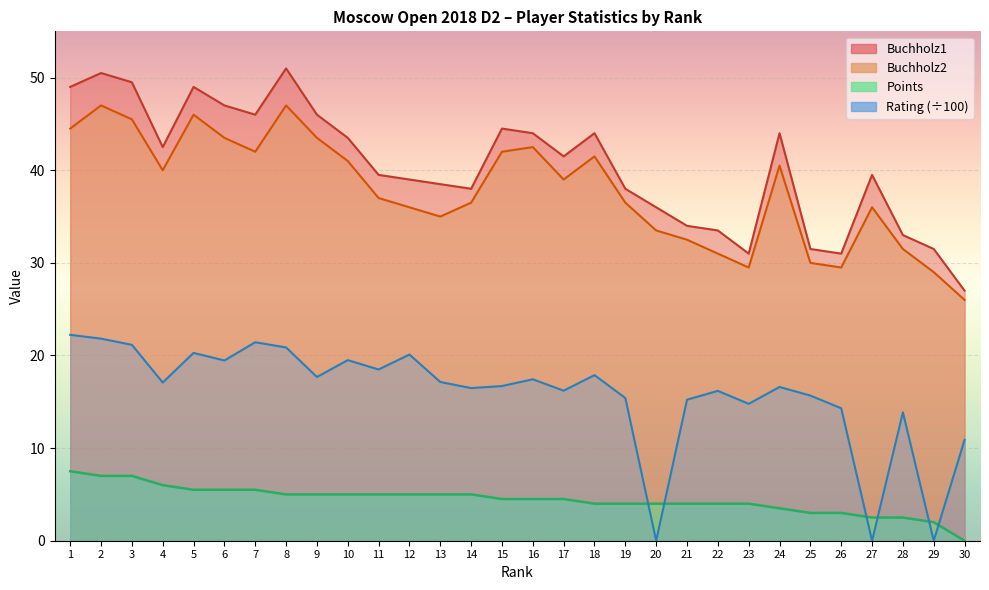

What is the difference between the maximum and second lowest values in the Buchholz2 series?

18.0